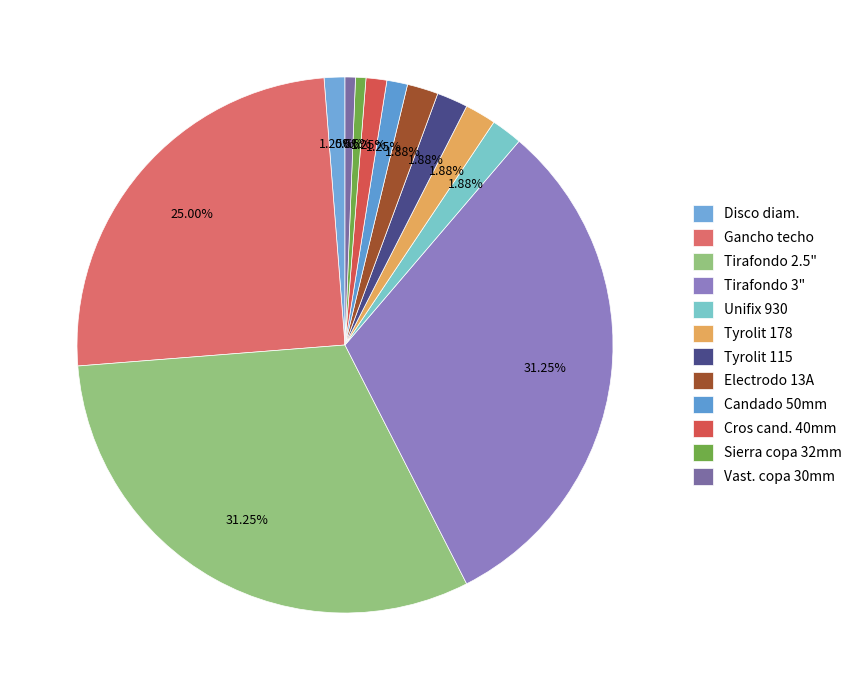

Which slice is the largest?

Tirafondo 5/16 x 2 1/2